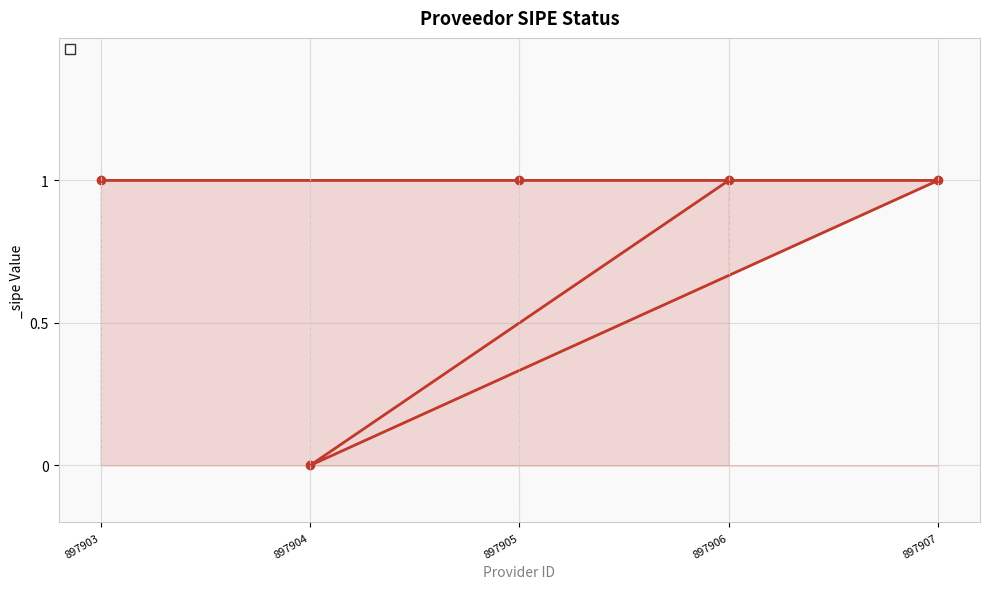

Reading left to right, list all the values displayed in this chart.

1	0	1	1	1